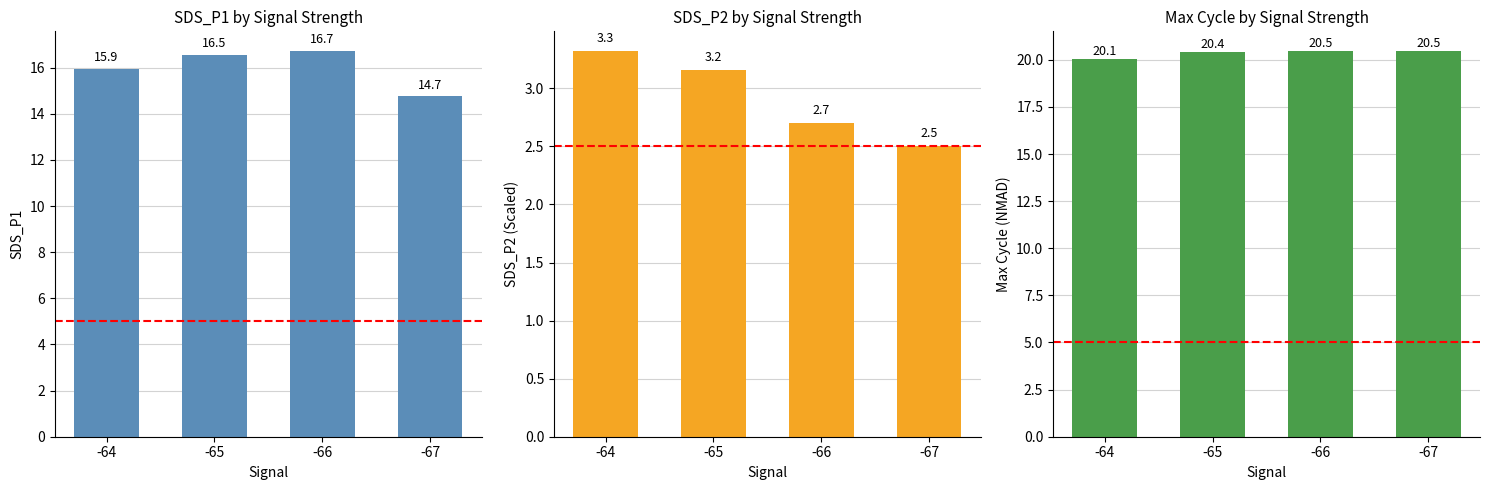

What is the smallest value displayed?

2.5